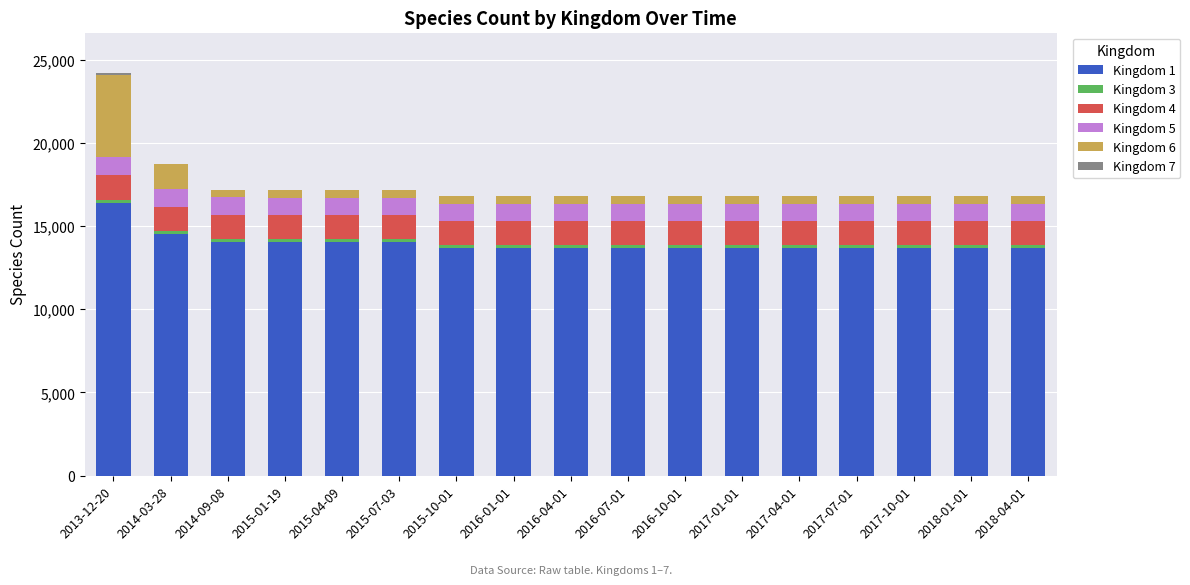

At which category is the sum across all series the highest?

2013-12-20